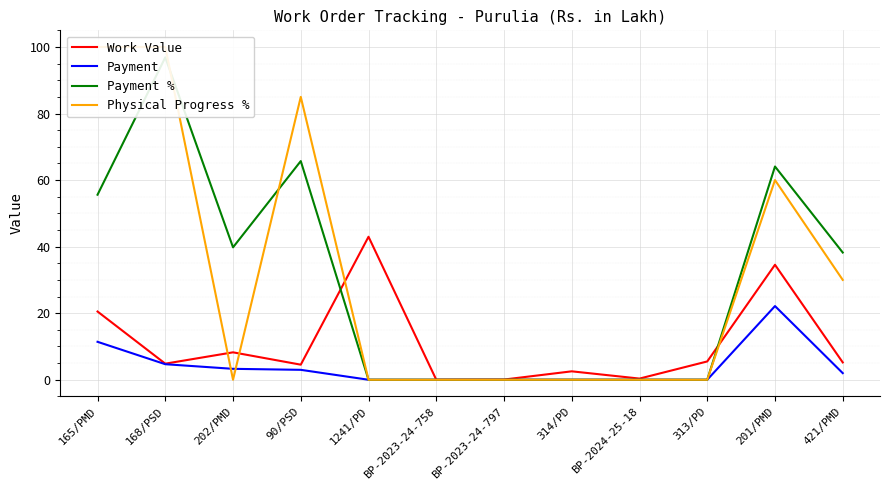

At which category does Physical Progress % reach its first local peak?

90/PSD